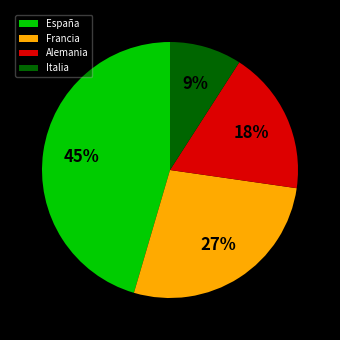

Does España represent more than half of the total?

No